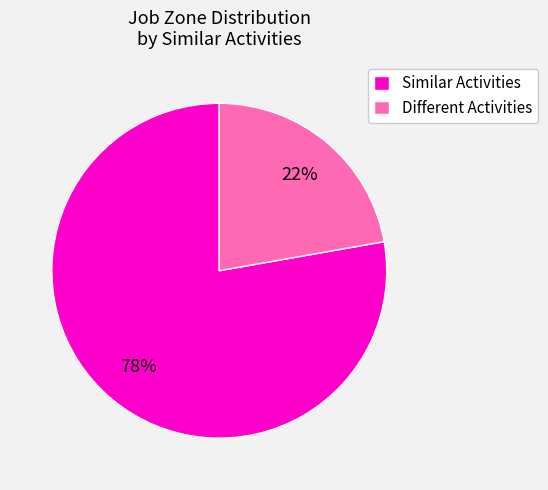

Is there any slice that represents more than half of the pie?

Yes